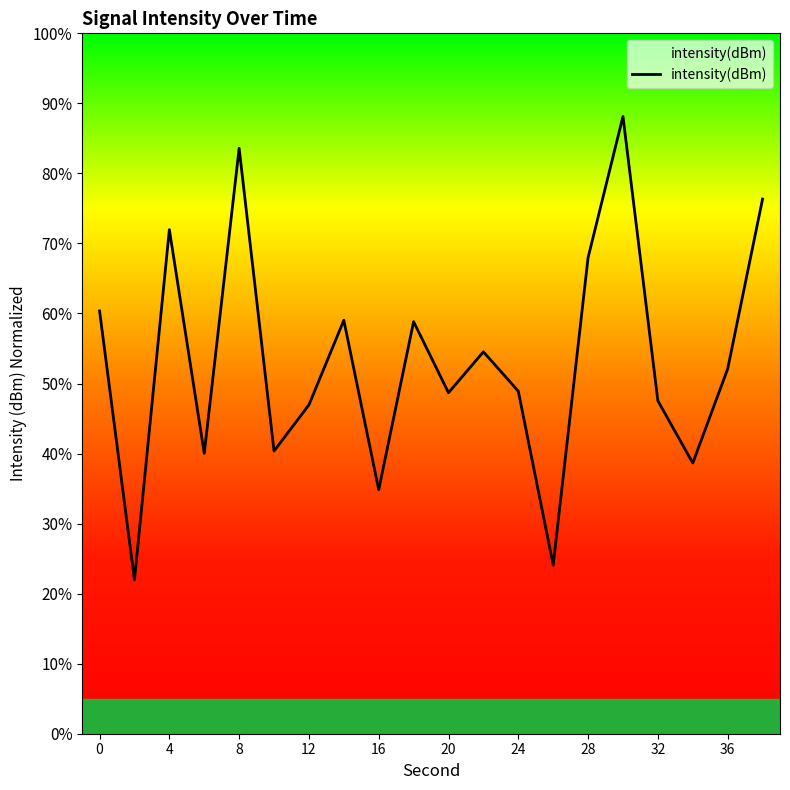

What is the minimum value shown in the chart?

22.0